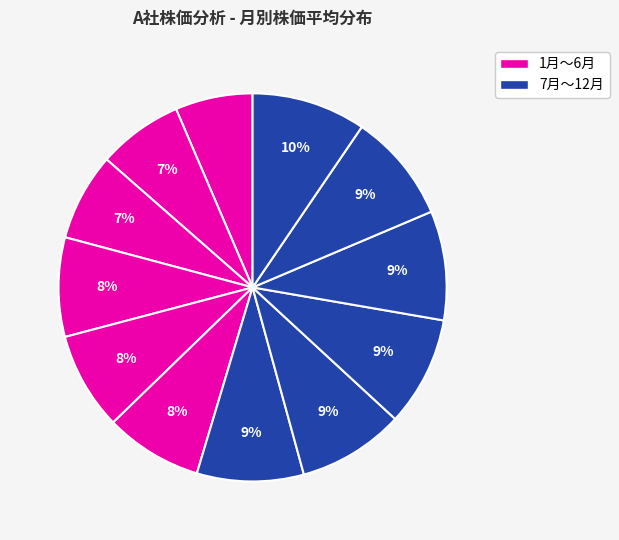

How many slices are in this pie chart?

12